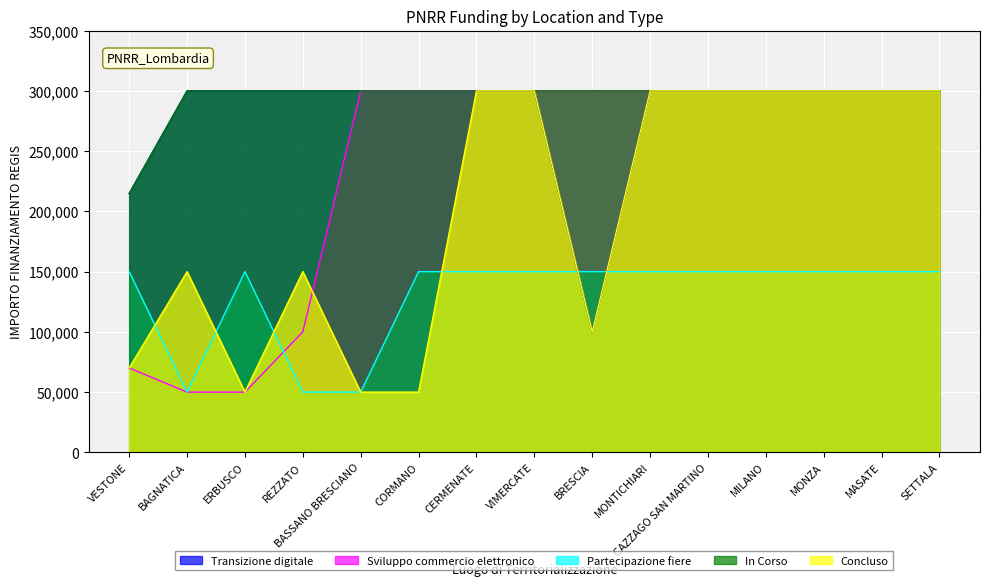

True or false: Transizione digitale and Sviluppo commercio elettronico cross at least once.

False